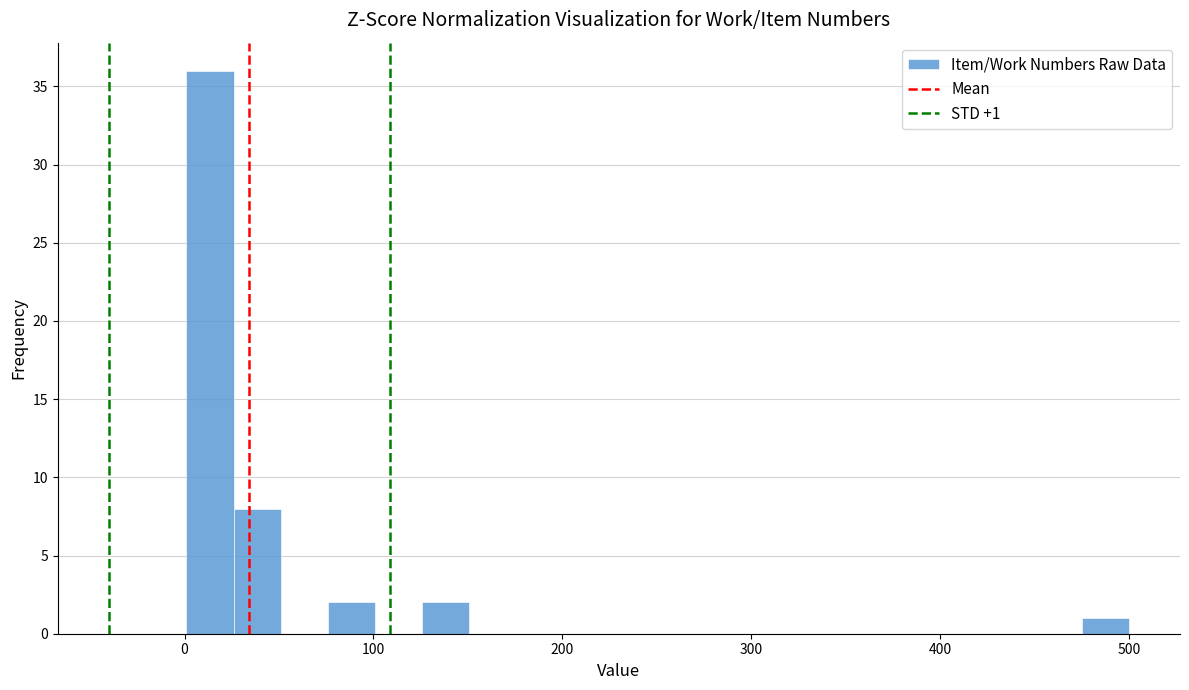

Read against the x-axis, roughly where is the centre of the tallest bar?

10